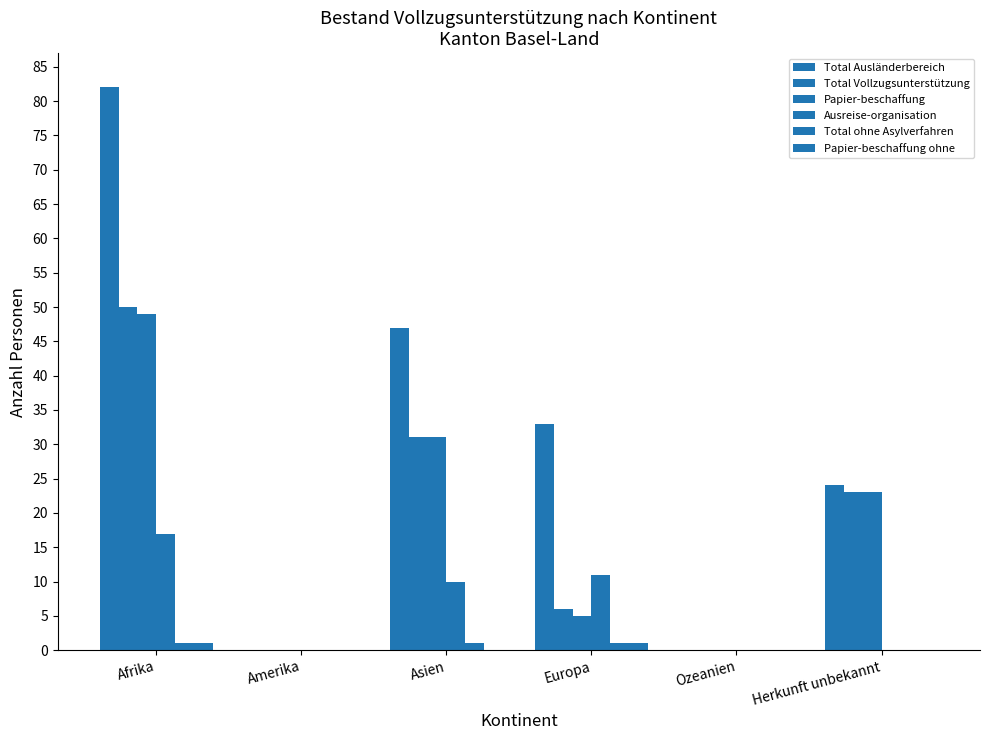

Rank the categories by Total Ausländerbereich value from lowest to highest.

Amerika, Ozeanien, Herkunft unbekannt, Europa, Asien, Afrika